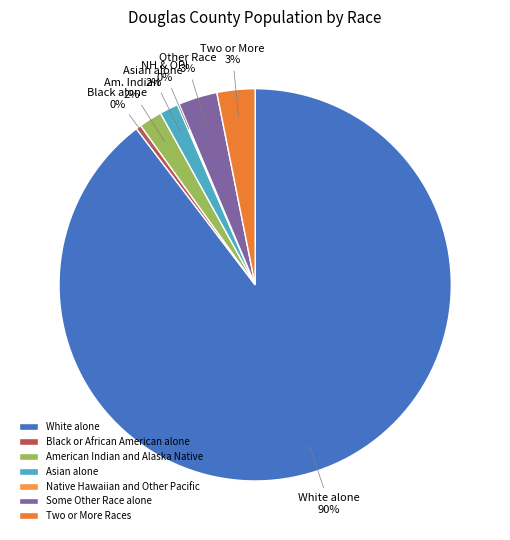

To the nearest percent, what is the average slice percentage?

14%